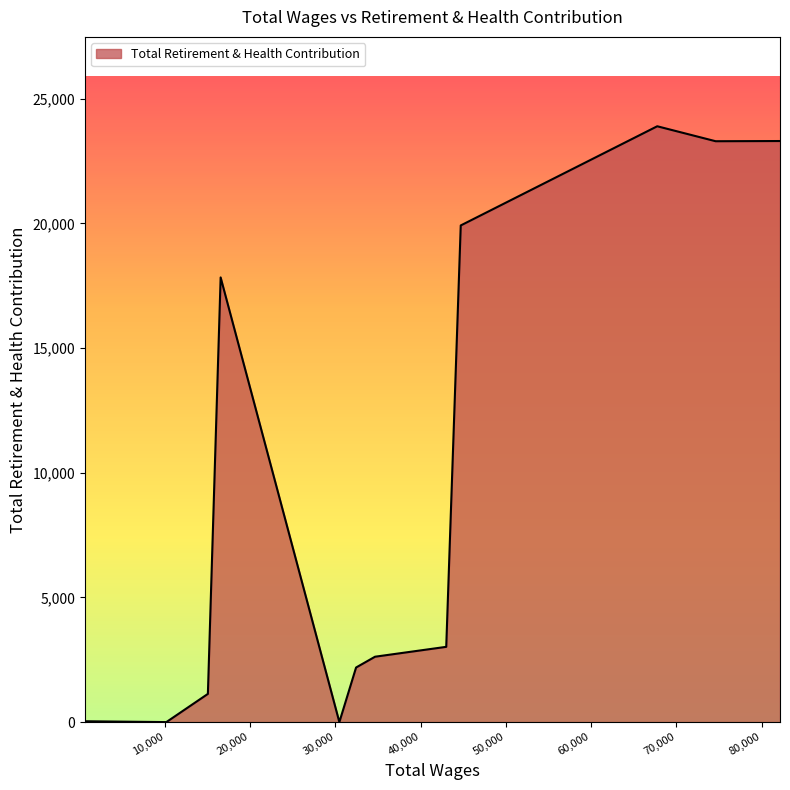

What is the difference between the maximum and minimum values?

23893